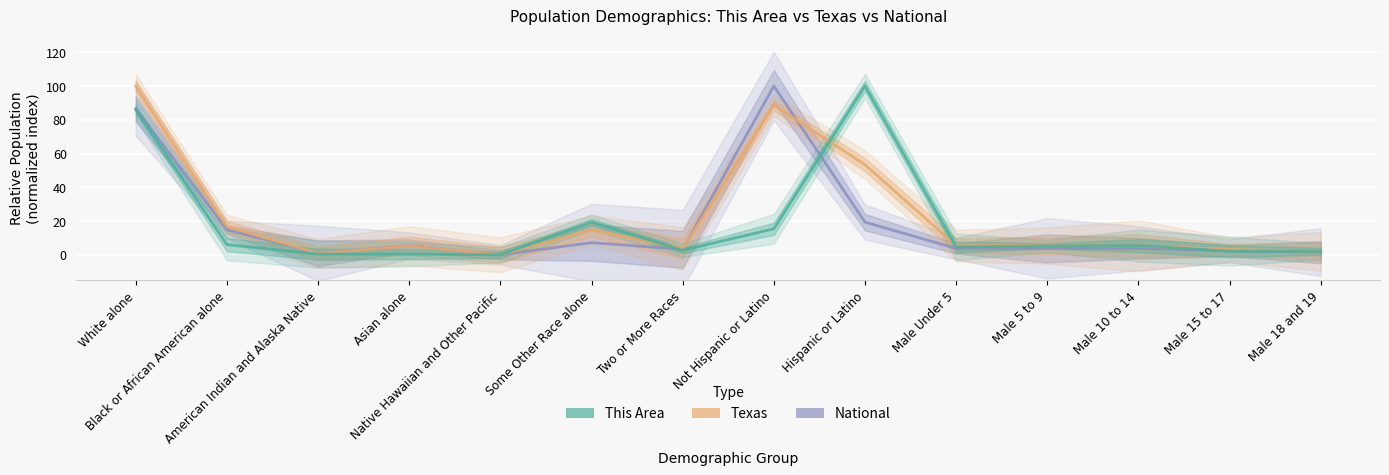

Rank the series at Black or African American alone from highest to lowest value.

Texas, National, This Area